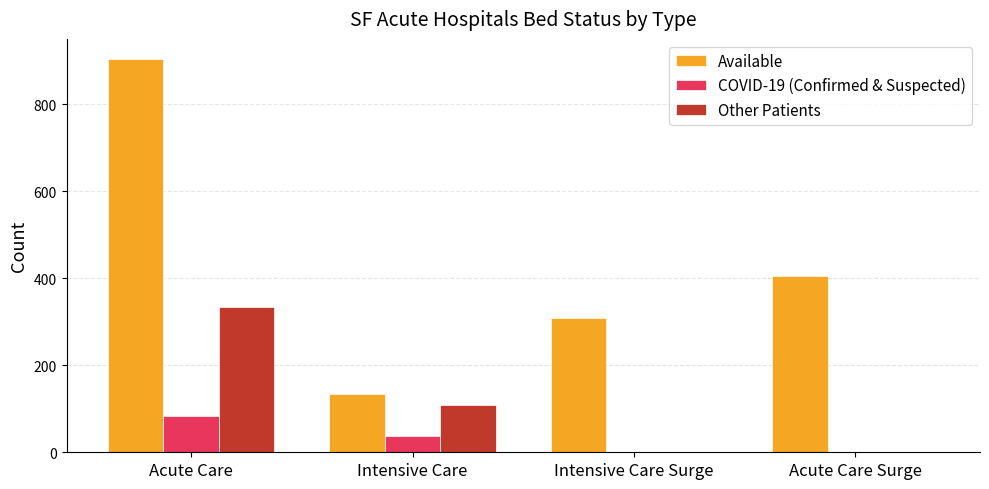

What is the sum of all Available values?

1753